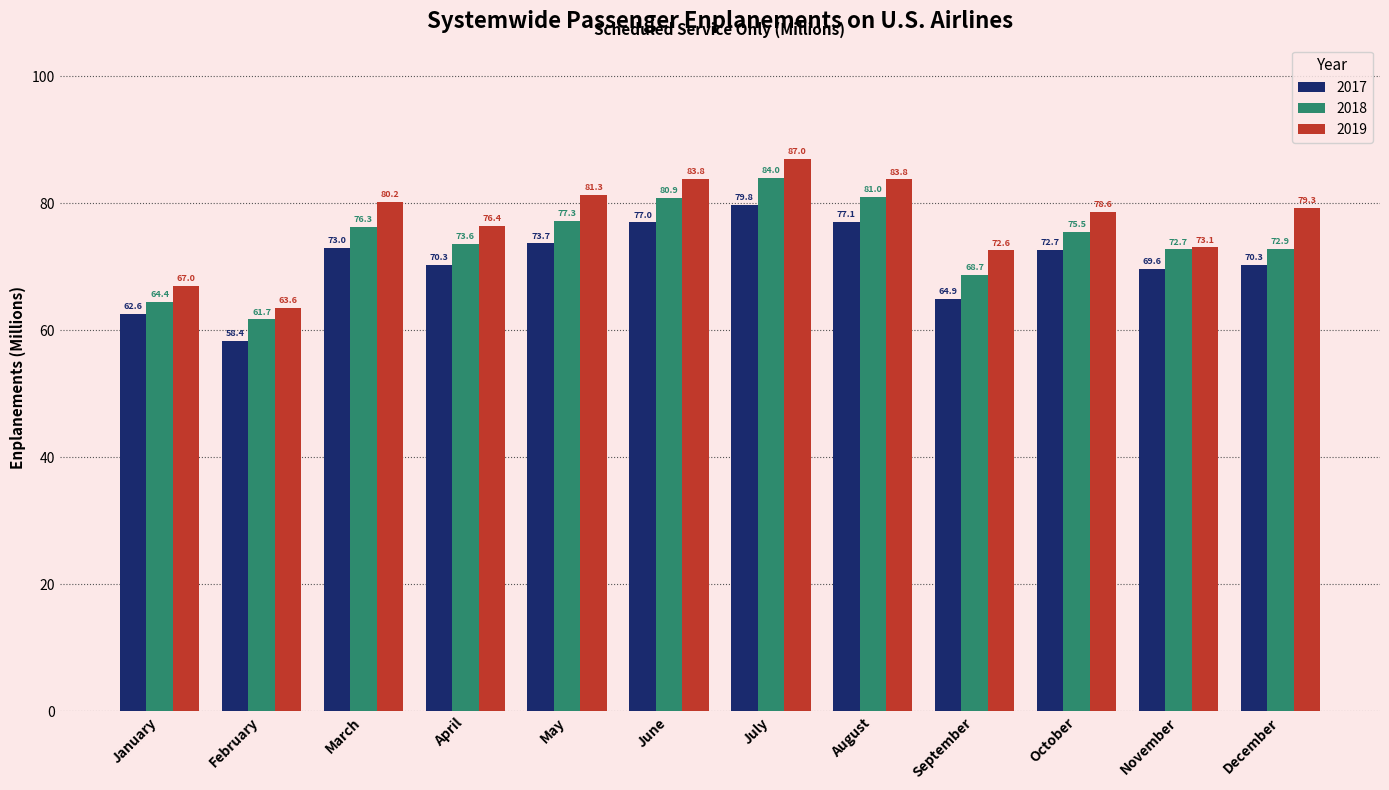

How many data points in 2019 are less than 79?

6